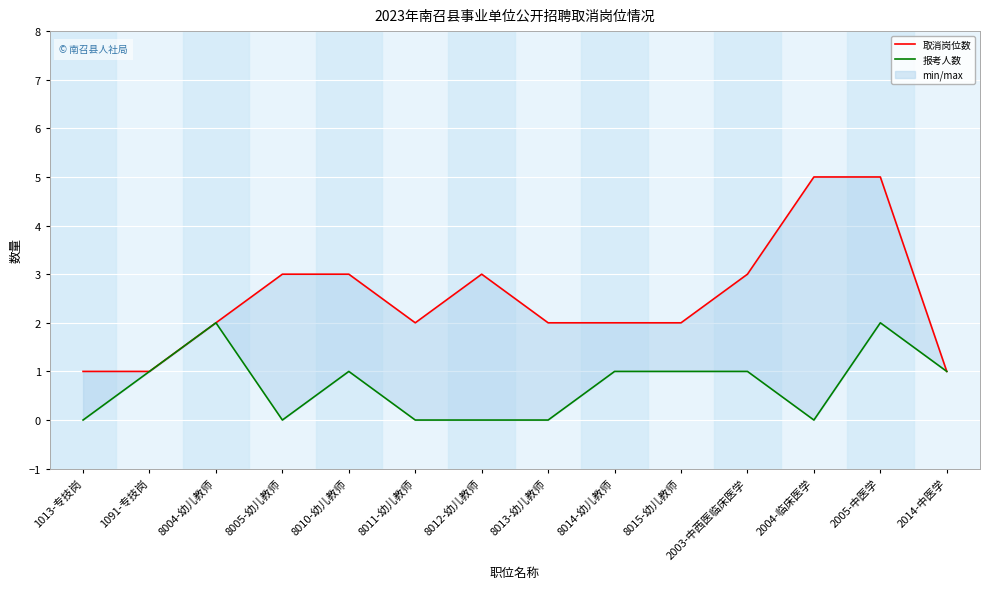

What are all the series names shown in the legend?

取消岗位数, 报考人数